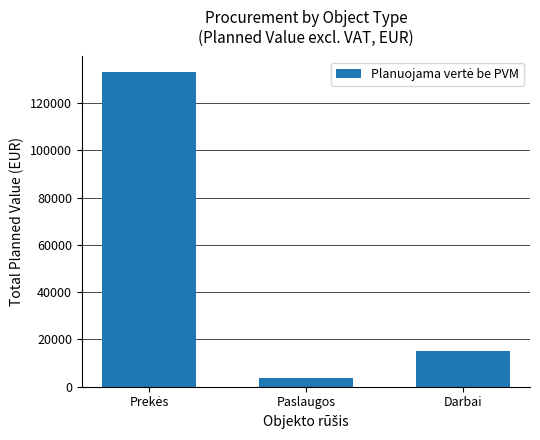

What is the average value?

50497